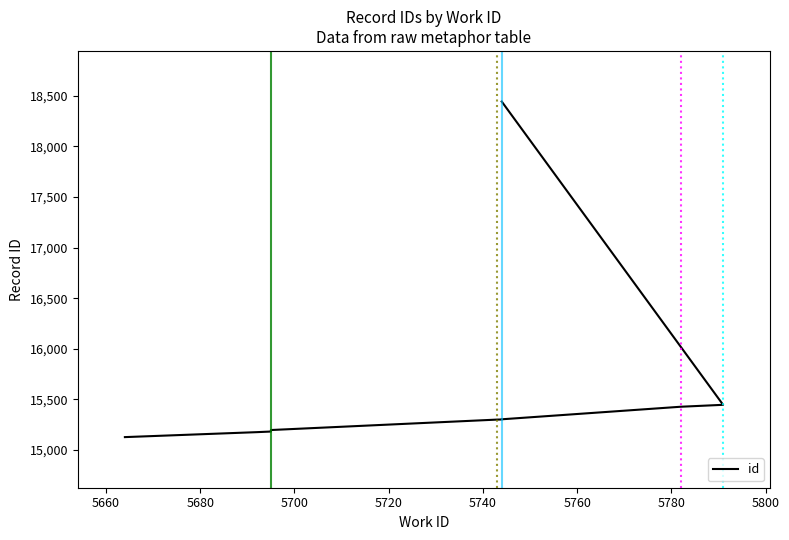

How many values exceed 15302?

4